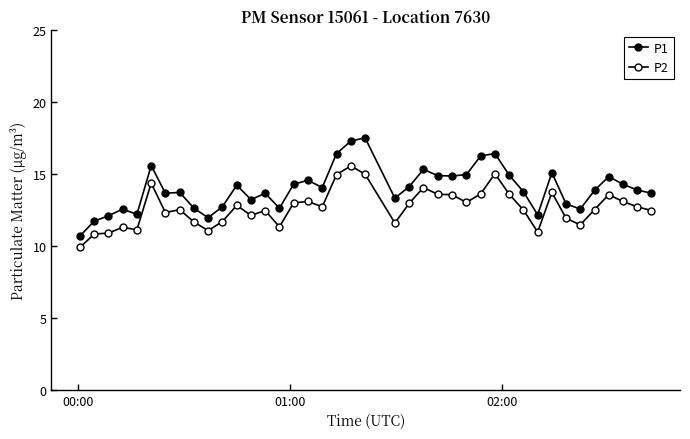

Count the number of data series in this chart.

2